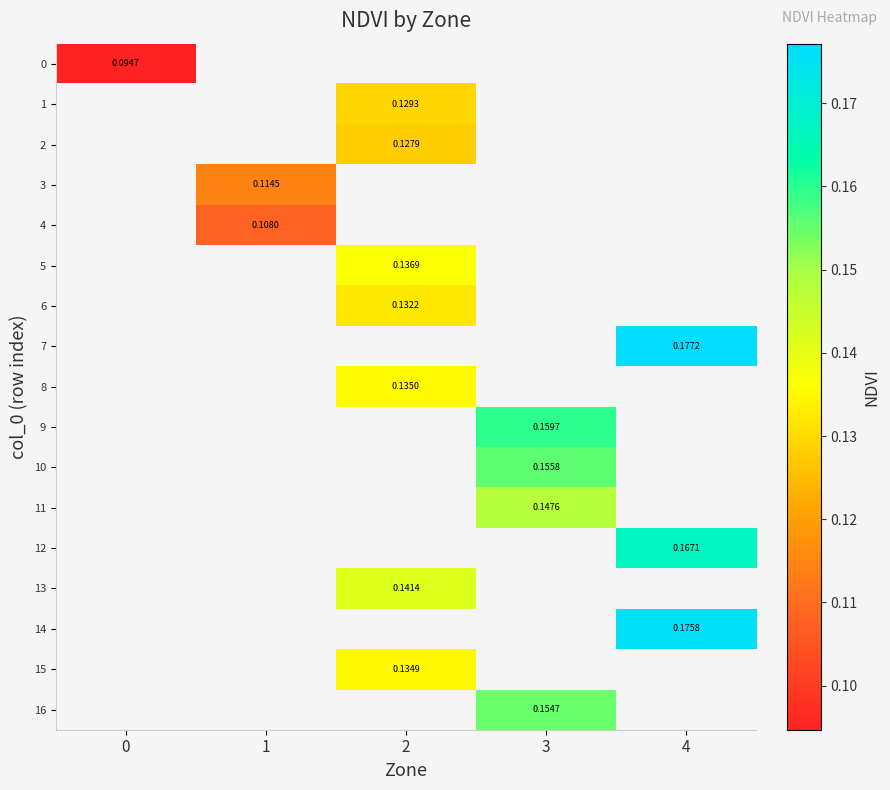

Is the value of 14 at 0 greater than the value of 1 at 1?

No